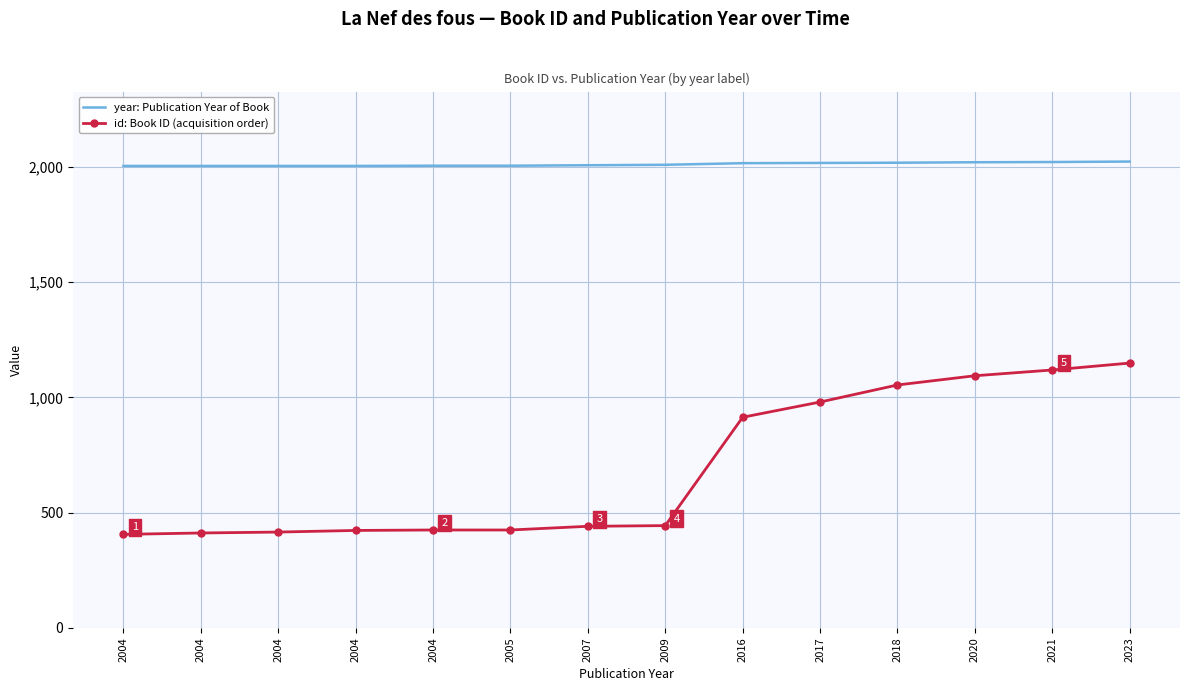

What are all the series names shown in the legend?

year: Publication Year of Book, id: Book ID (acquisition order)